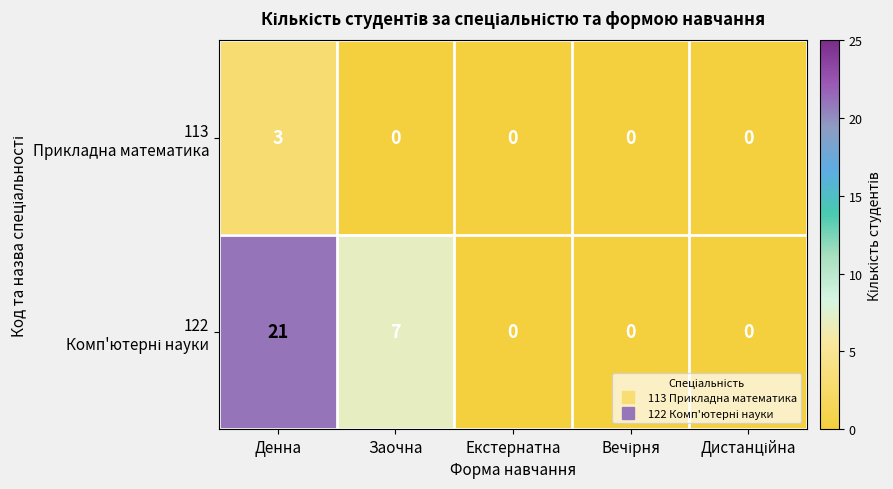

At which category does the chart reach its peak across all series?

Денна